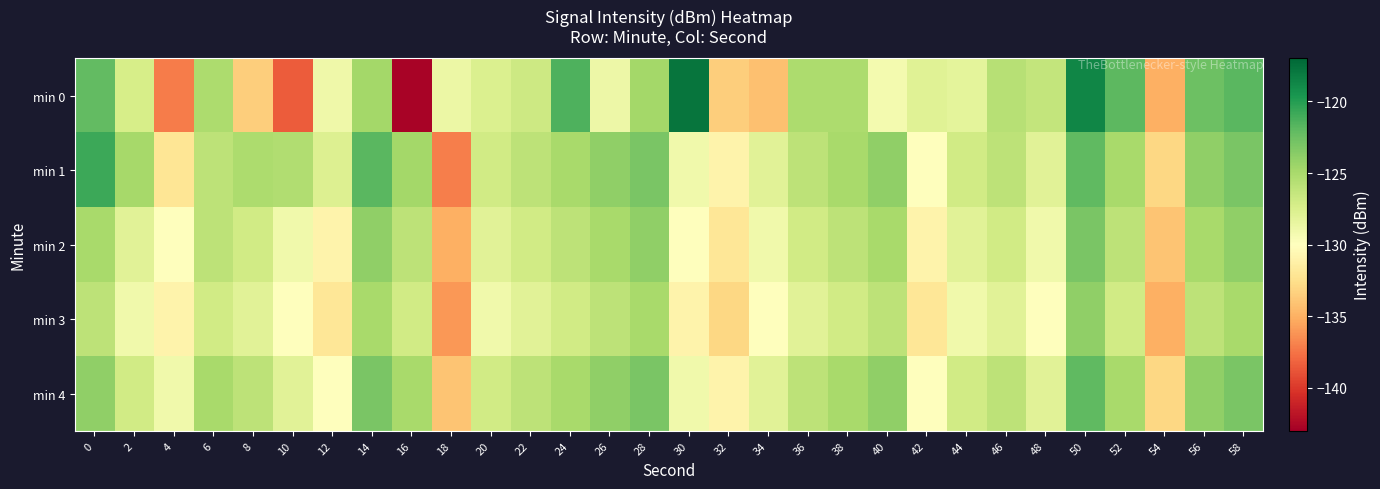

At which category does the chart reach its minimum across all series?

16